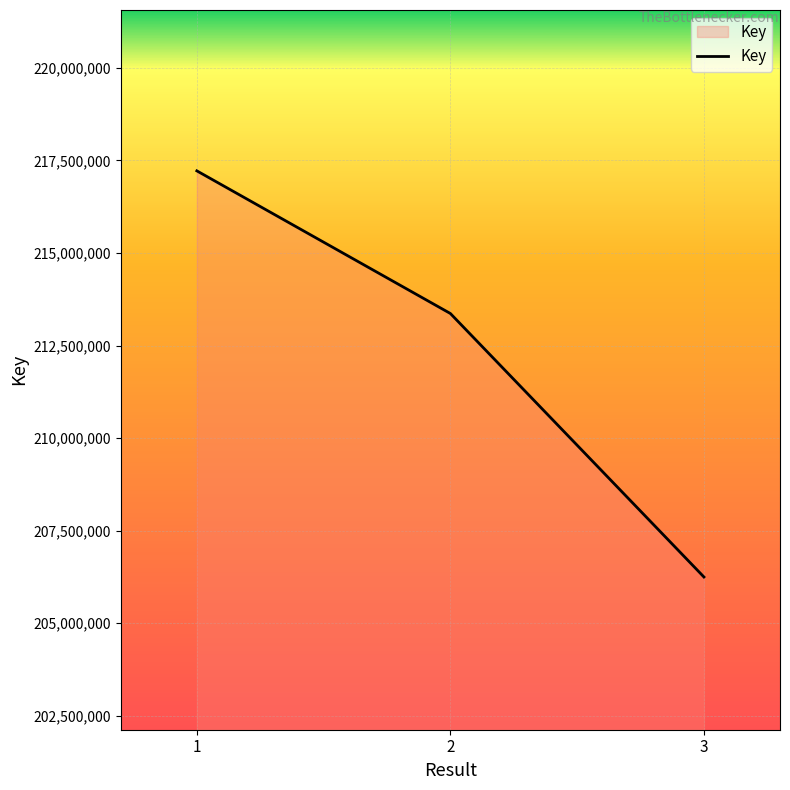

Rank the categories by value from lowest to highest.

3, 2, 1